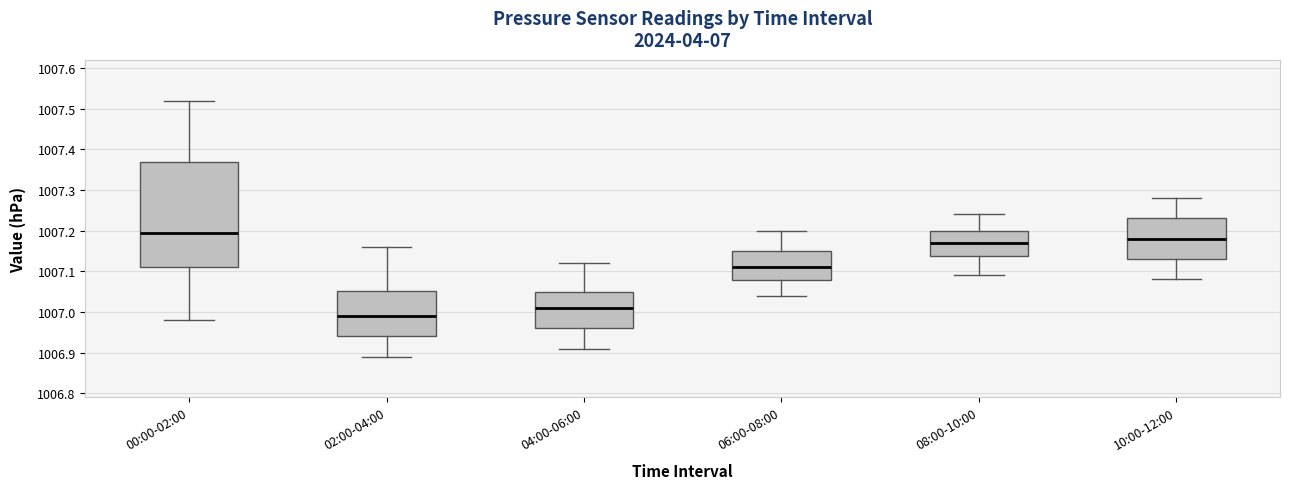

Where does the upper whisker of the box for 08:00-10:00 end on the y-axis? The values are not printed on the chart, so give them approximately, as read against the axis.

1007.24